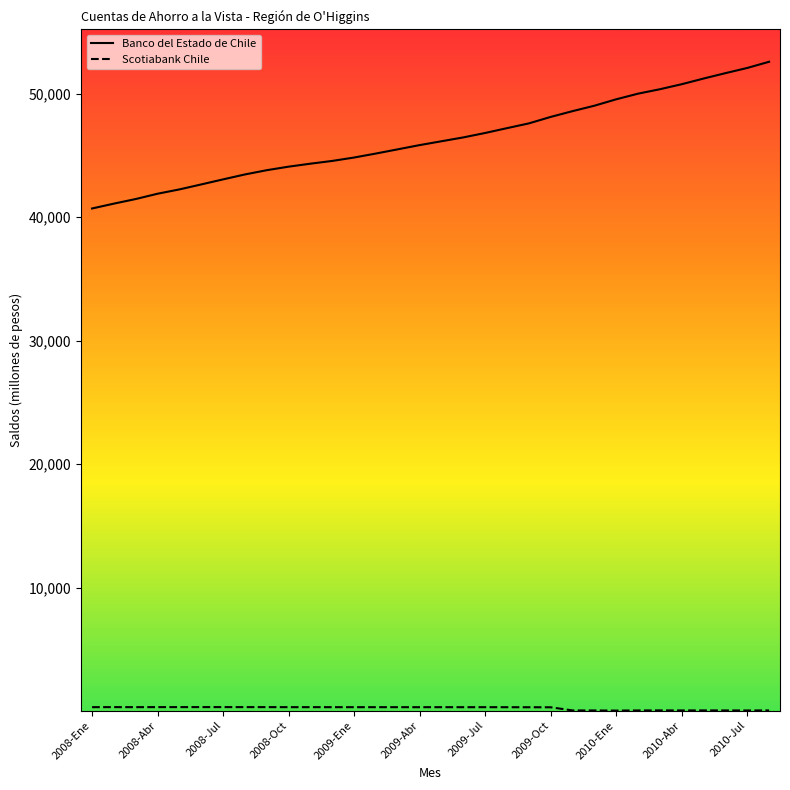

Which series has the widest spread of values?

Banco del Estado de Chile